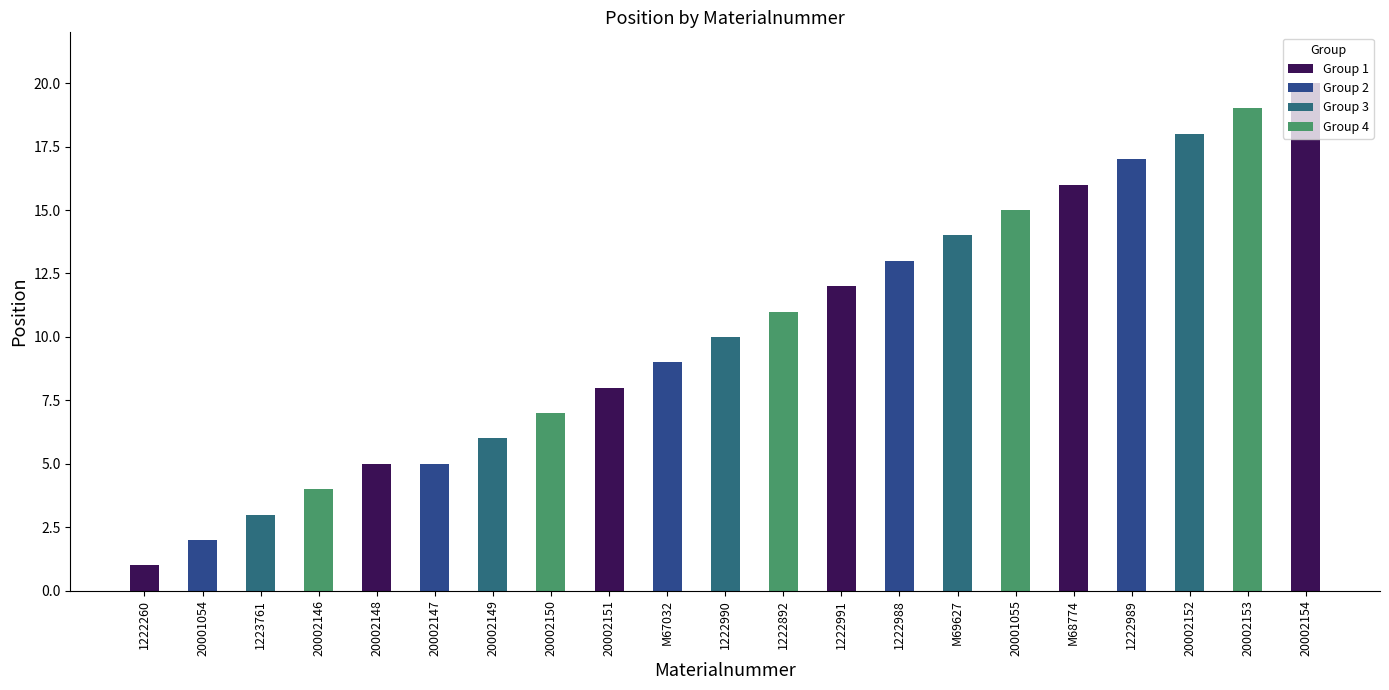

What is the label of the 1st bar from the left?

1222260